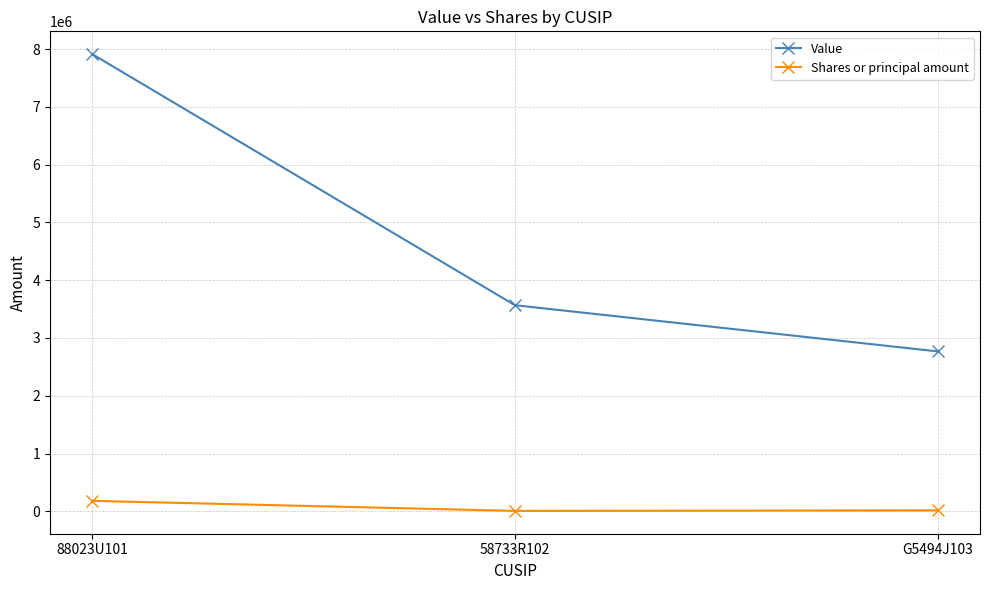

At how many categories does at least one series exceed 7862580?

1